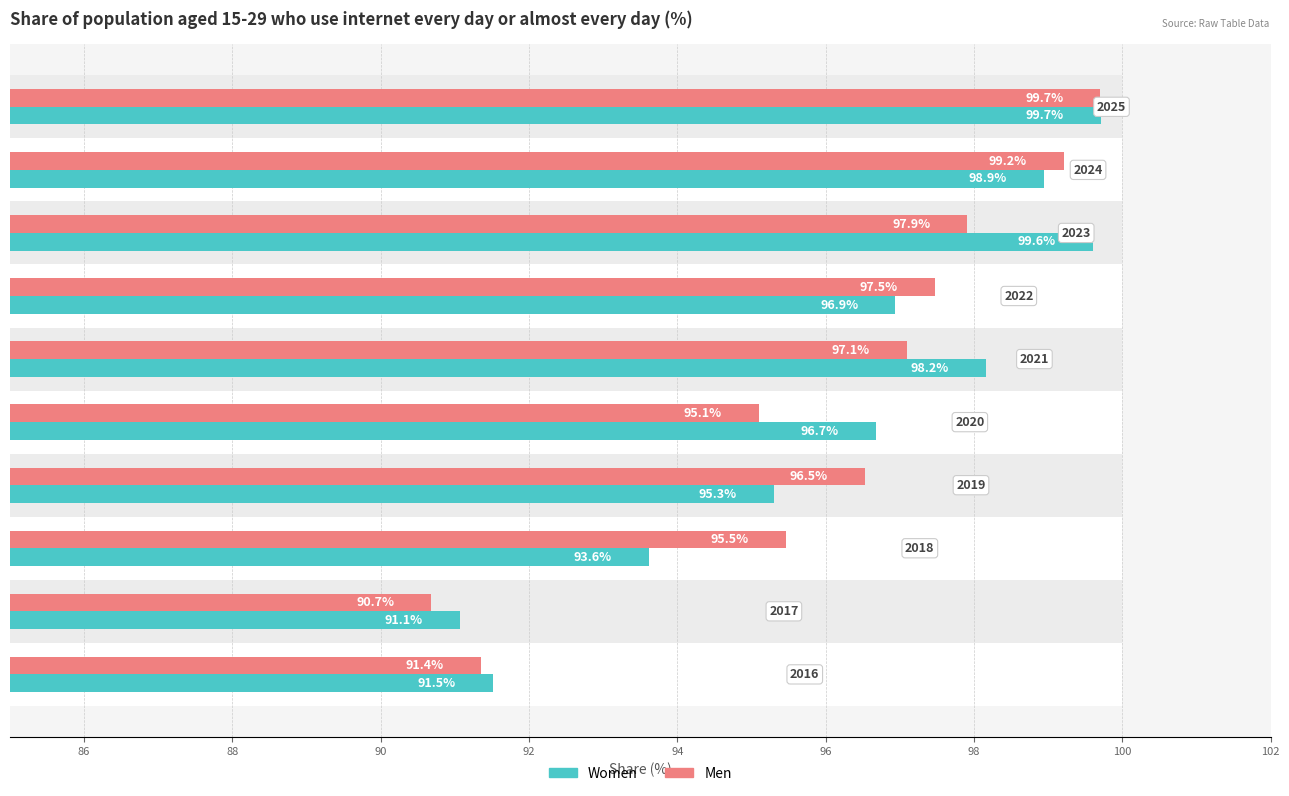

Which series has the largest total across all categories?

Women